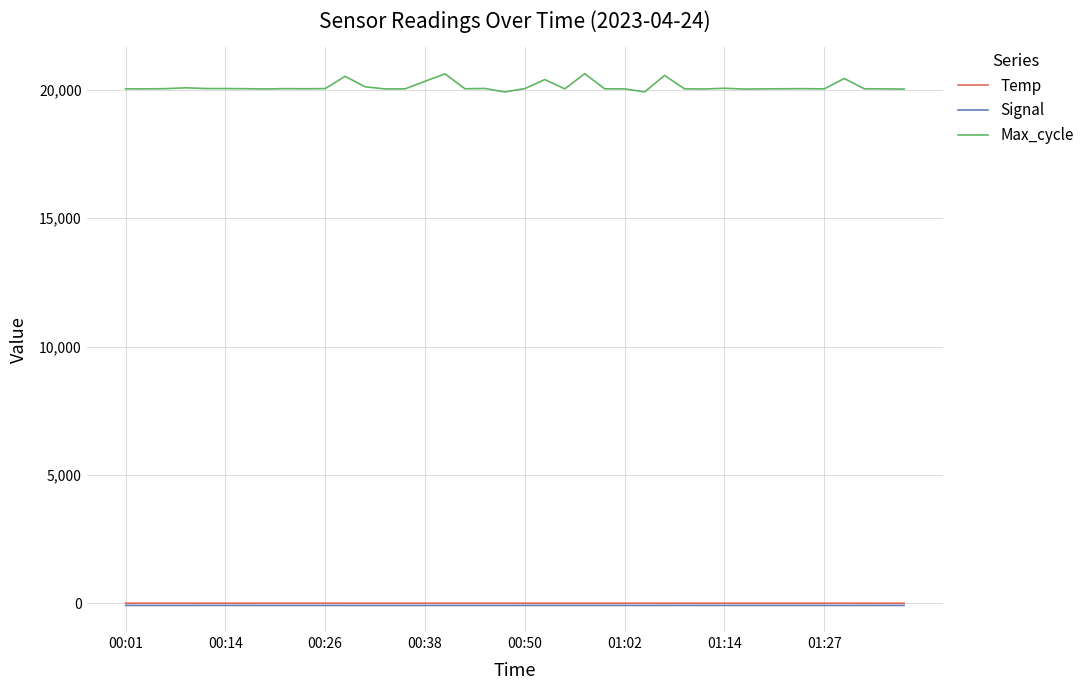

True or false: Temp and Max_cycle intersect in this chart.

False